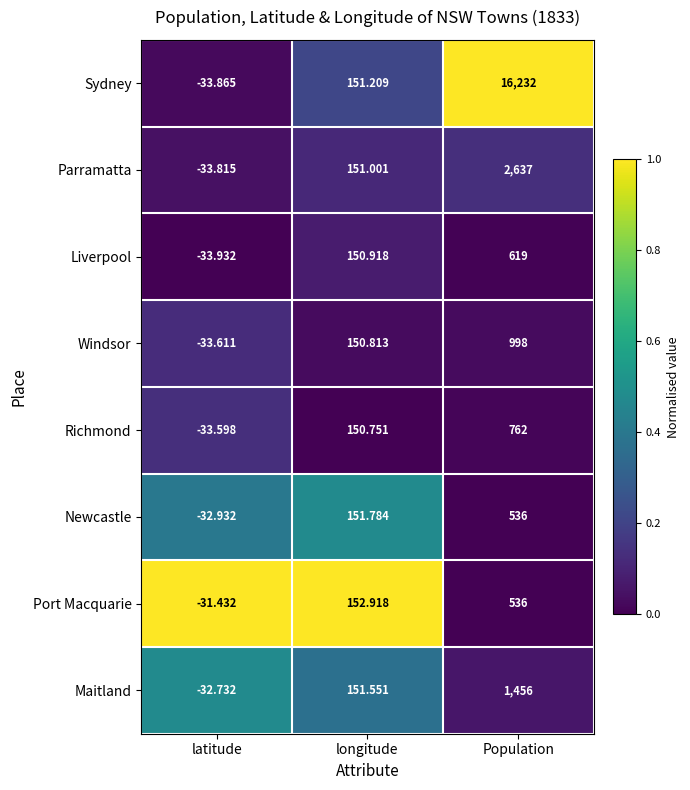

Which series changed the most between latitude and longitude?

Sydney